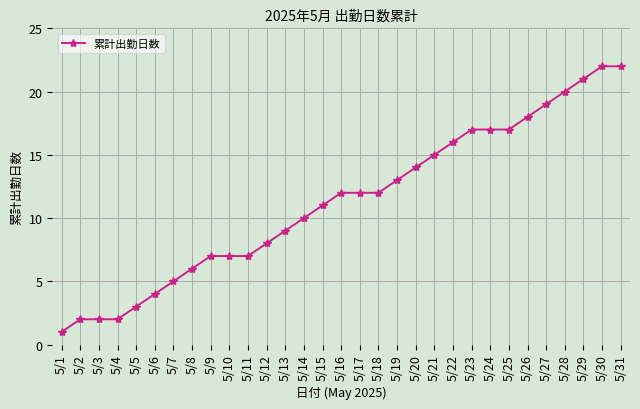

Which has a higher value, 5/20 or 5/8?

5/20